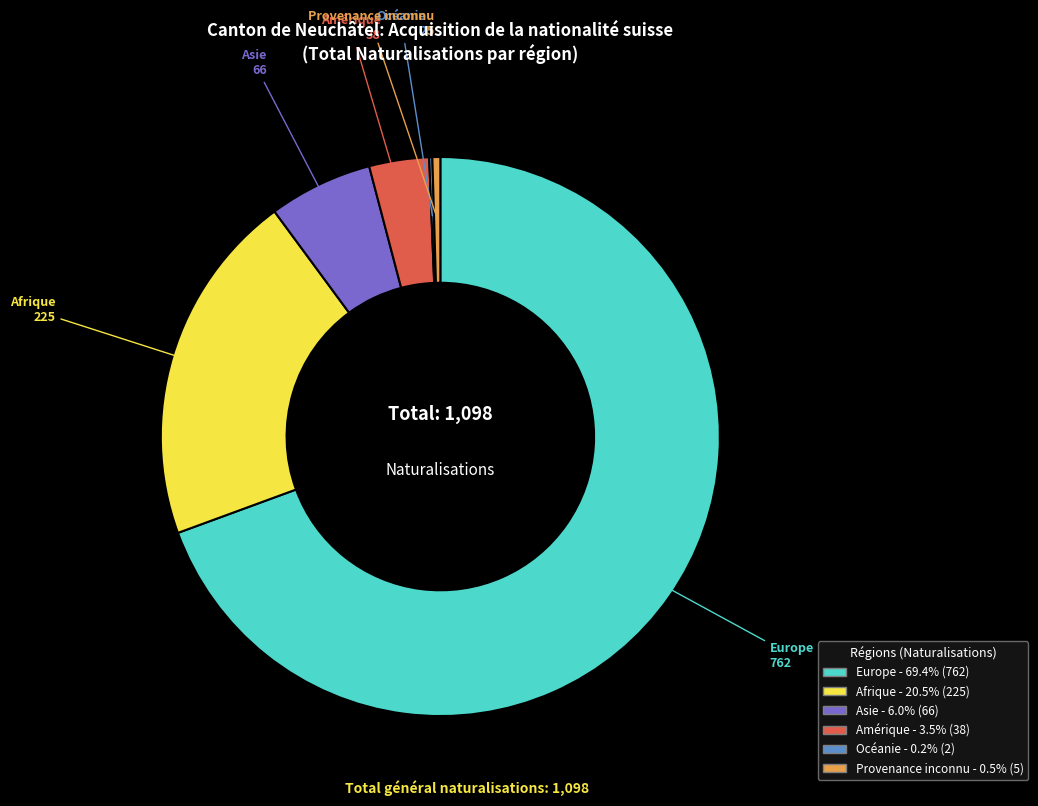

Which slice represents more than half of the pie?

Europe